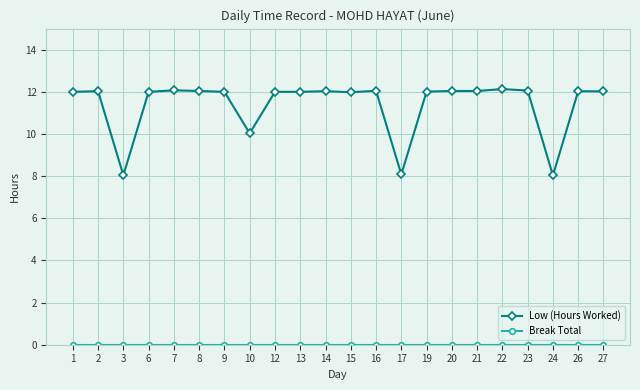

What is the greatest value displayed?

12.1